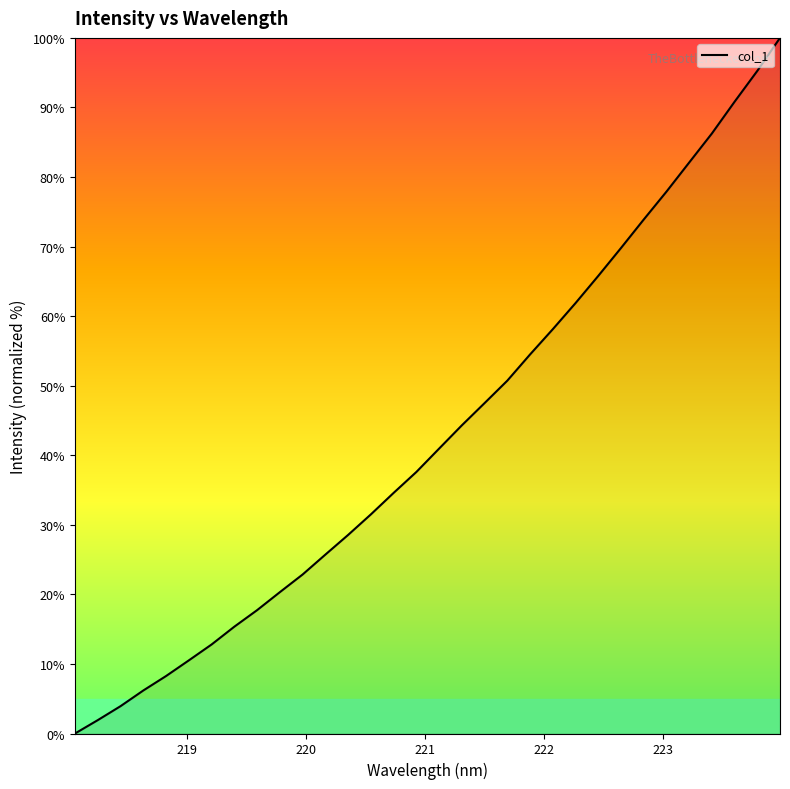

True or false: there are more than 2 points higher than both neighbors.

False